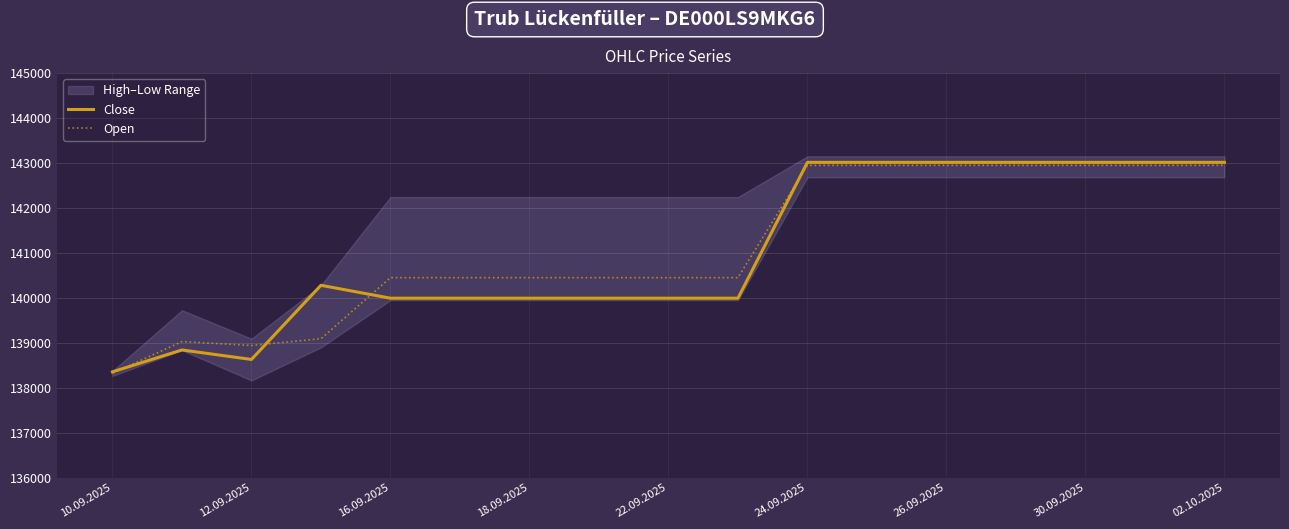

Is it true that Close equals 138628 at 12.09.2025?

True